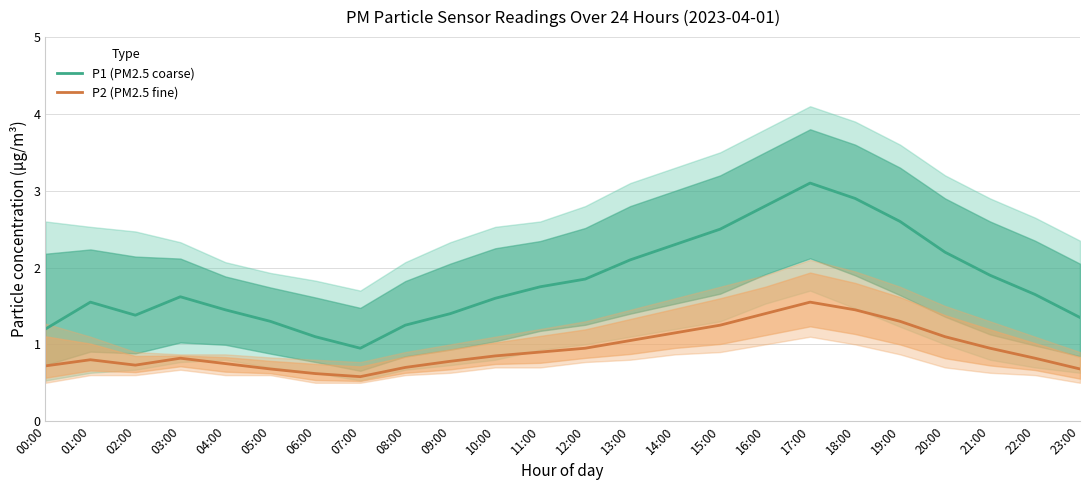

True or false: P2 (PM2.5 fine) has a value of 0.3 at 14:00.

False